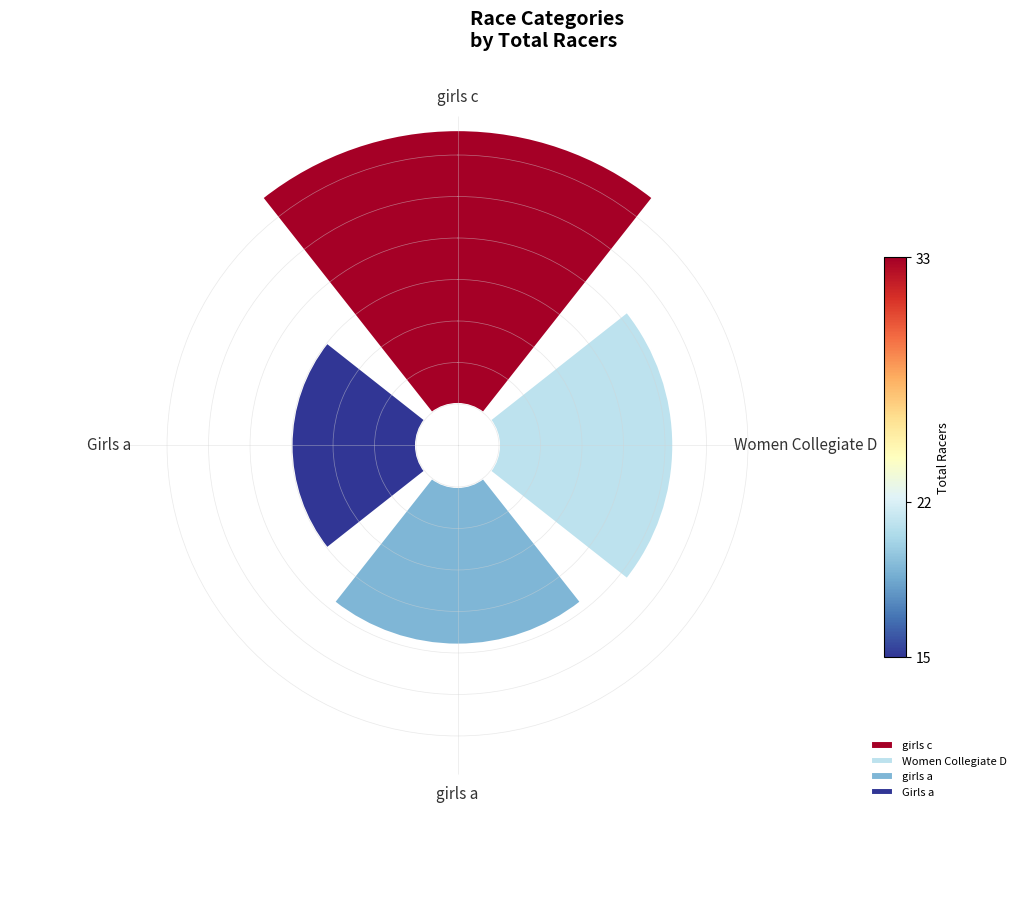

What percentage is the Women Collegiate D slice, to the nearest percent?

24%